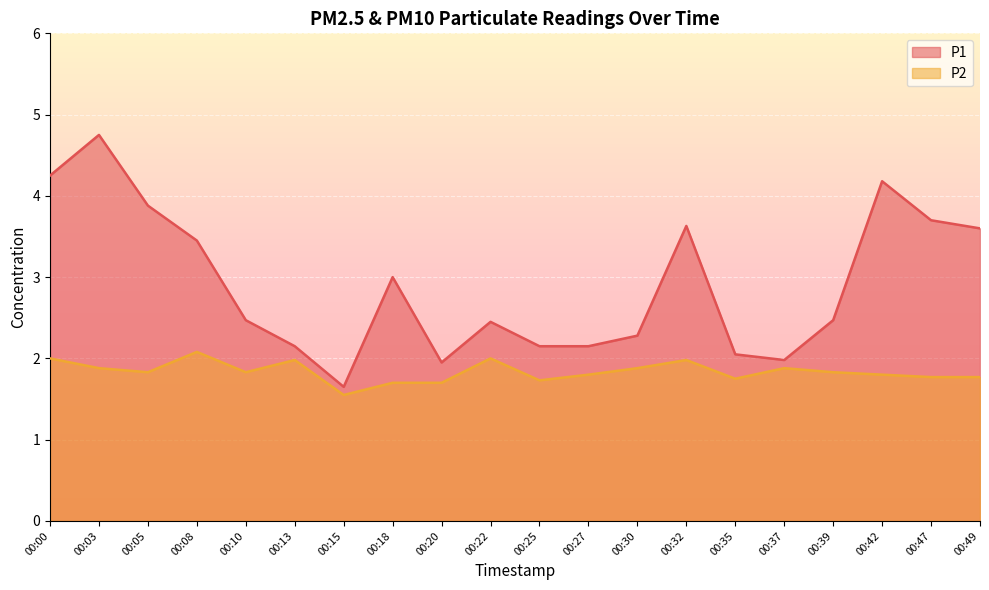

What is the spread (max minus min) of values at 00:22?

0.5